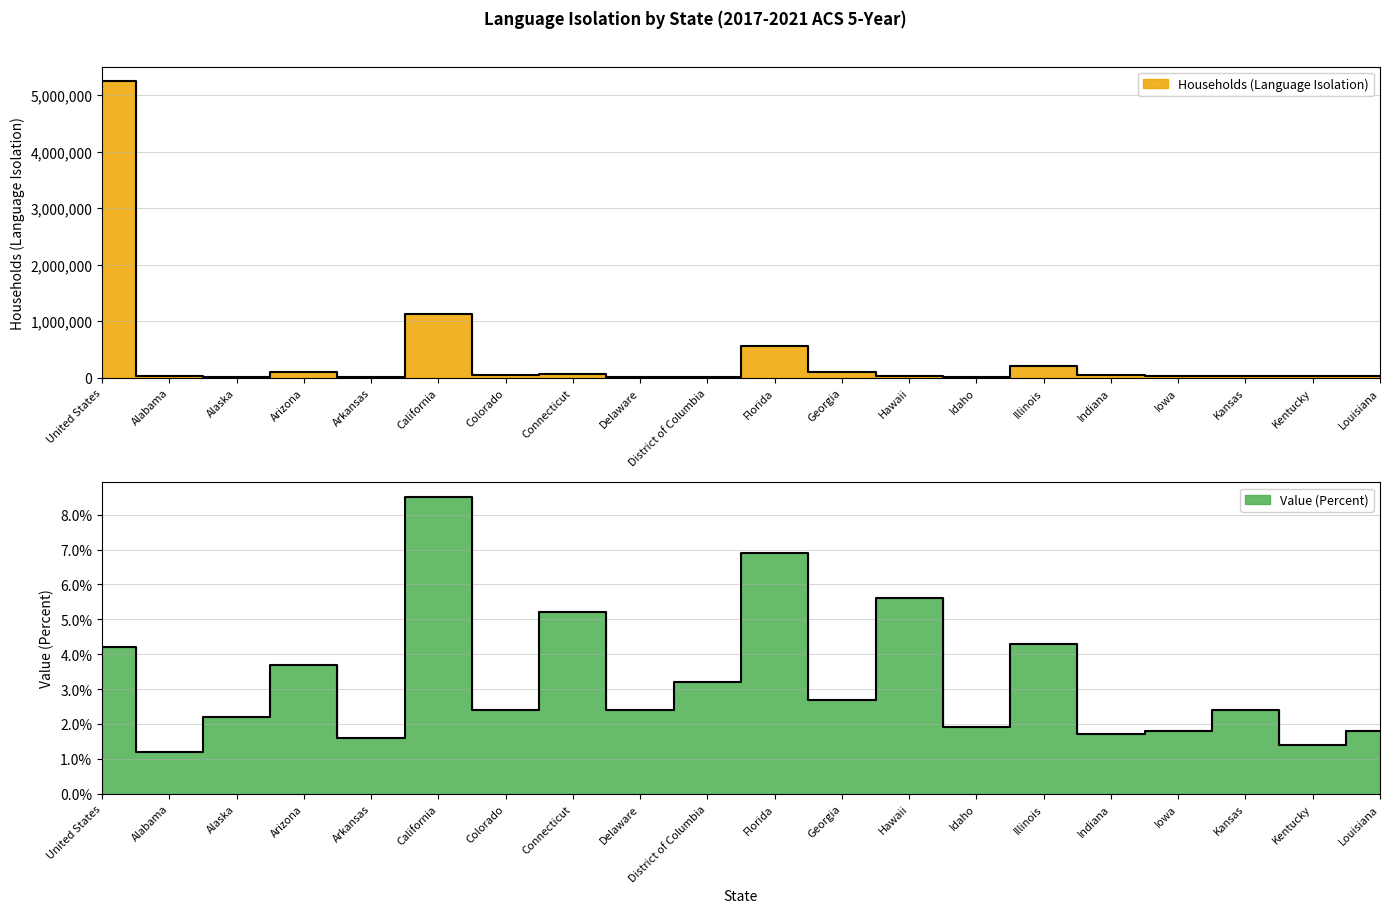

True or false: Value (Percent) has more than 2 points higher than both neighbors.

True